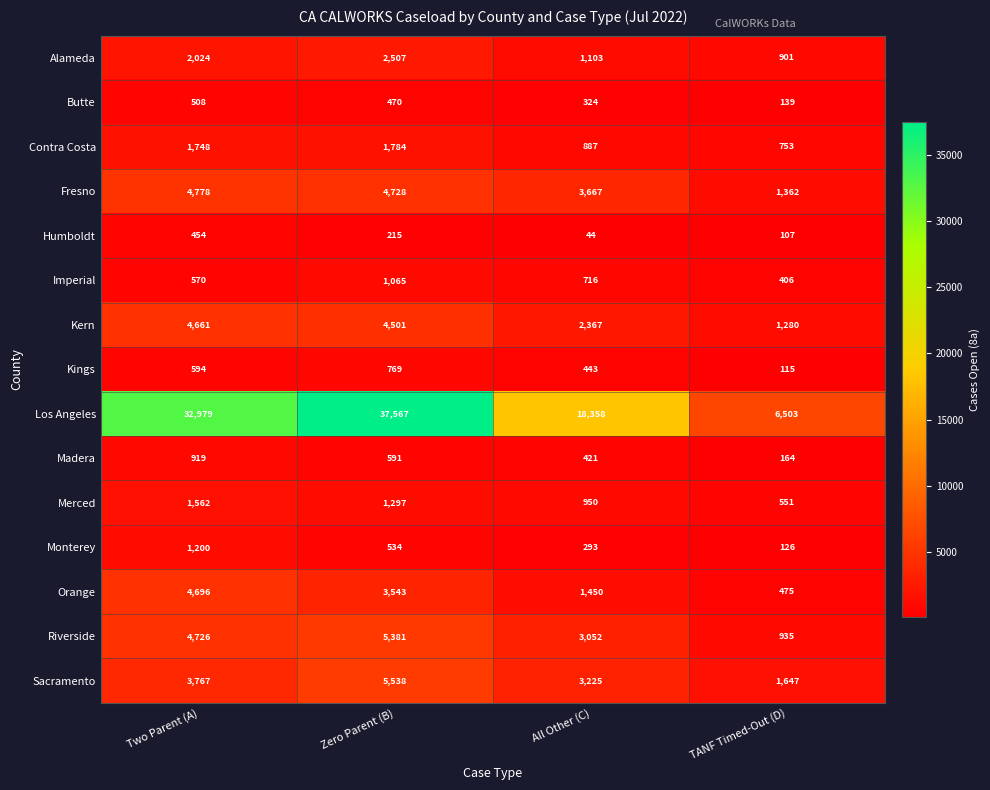

Is it true that Kings equals 219 at All Other (C)?

False